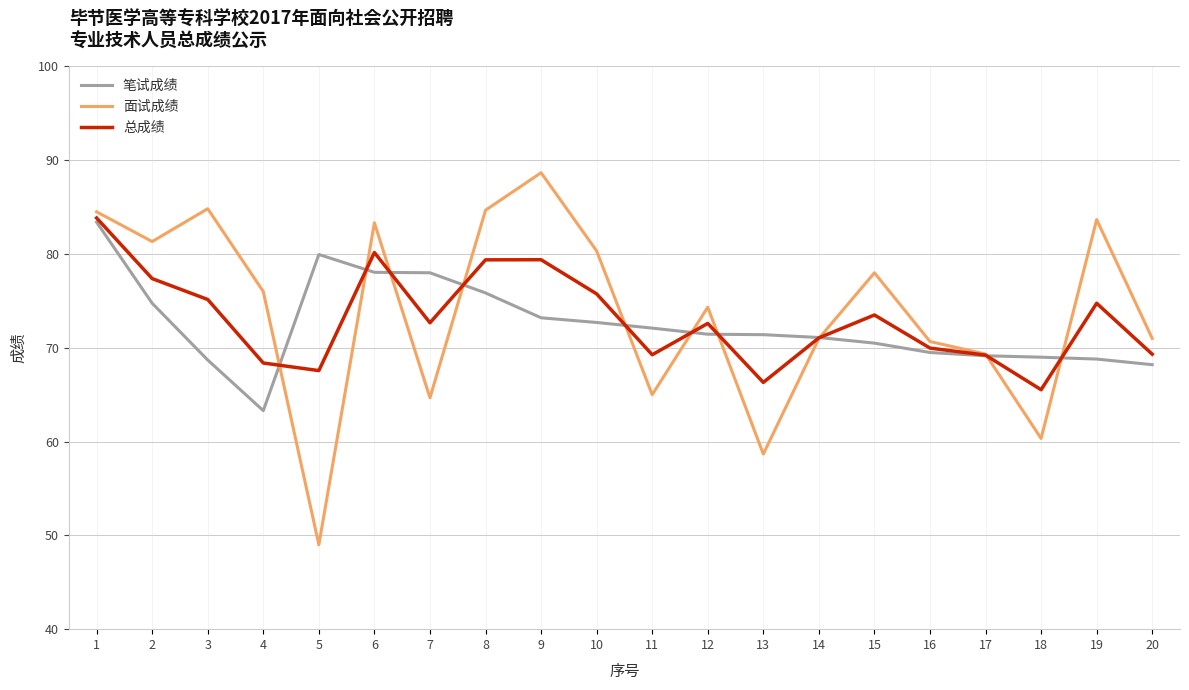

Rank the series at 2 from highest to lowest value.

面试成绩, 总成绩, 笔试成绩